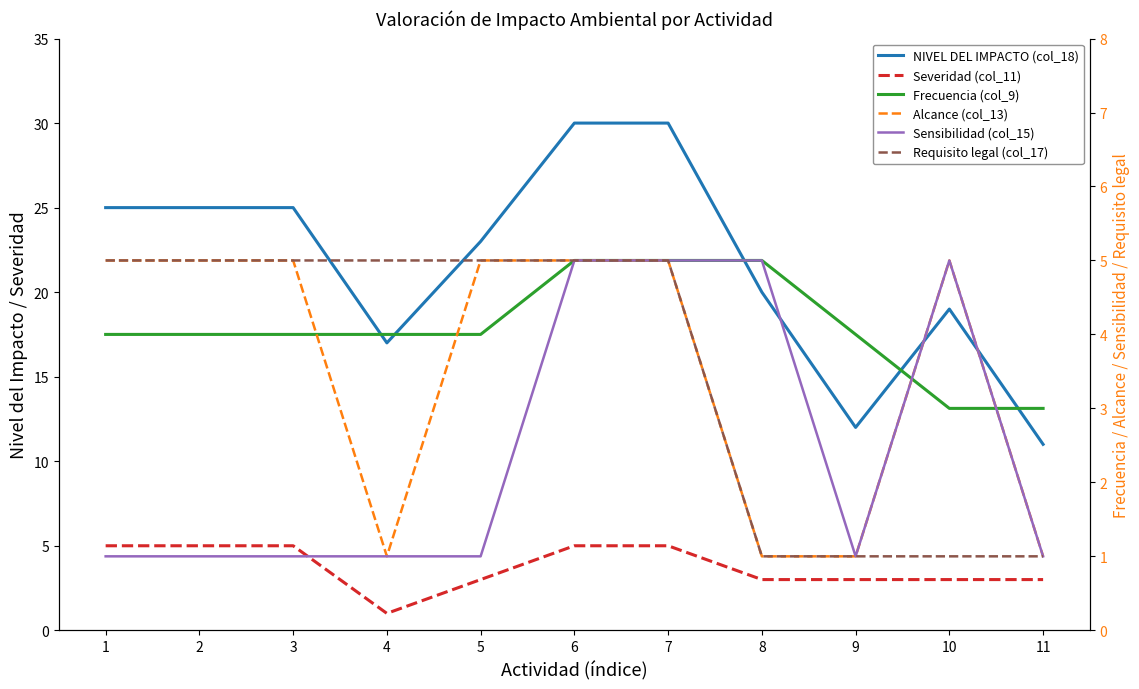

Reading left to right, what are all the values shown in this chart?

NIVEL DEL IMPACTO (col_18): 1=25	2=25	3=25	4=17	5=23	6=30	7=30	8=20	9=12	10=19	11=11
Severidad (col_11): 1=5	2=5	3=5	4=1	5=3	6=5	7=5	8=3	9=3	10=3	11=3
Frecuencia (col_9): 1=4	2=4	3=4	4=4	5=4	6=5	7=5	8=5	9=4	10=3	11=3
Alcance (col_13): 1=5	2=5	3=5	4=1	5=5	6=5	7=5	8=1	9=1	10=5	11=1
Sensibilidad (col_15): 1=1	2=1	3=1	4=1	5=1	6=5	7=5	8=5	9=1	10=5	11=1
Requisito legal (col_17): 1=5	2=5	3=5	4=5	5=5	6=5	7=5	8=1	9=1	10=1	11=1